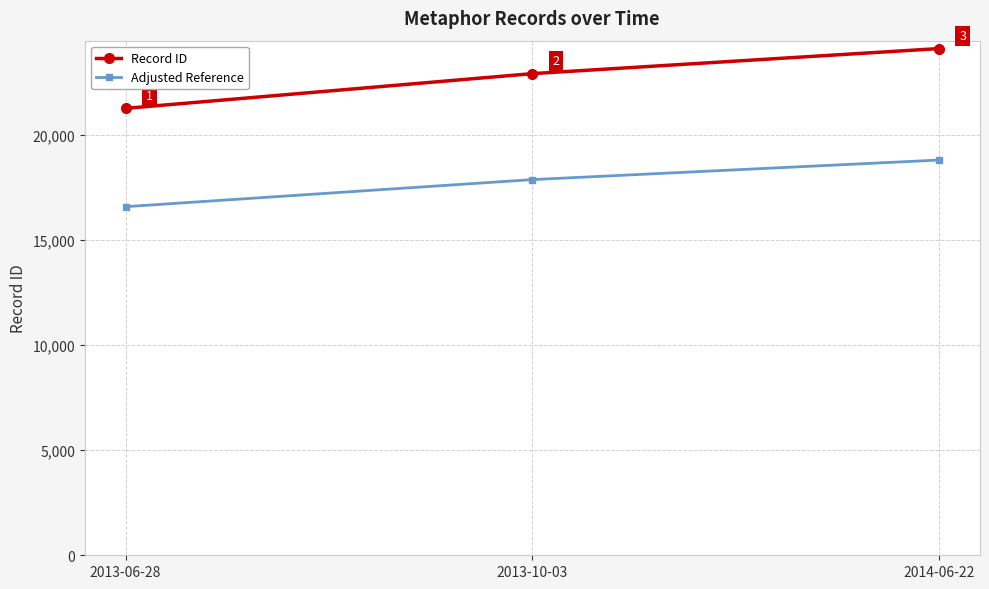

List the series in order of their peak value, lowest first.

Adjusted Reference, Record ID